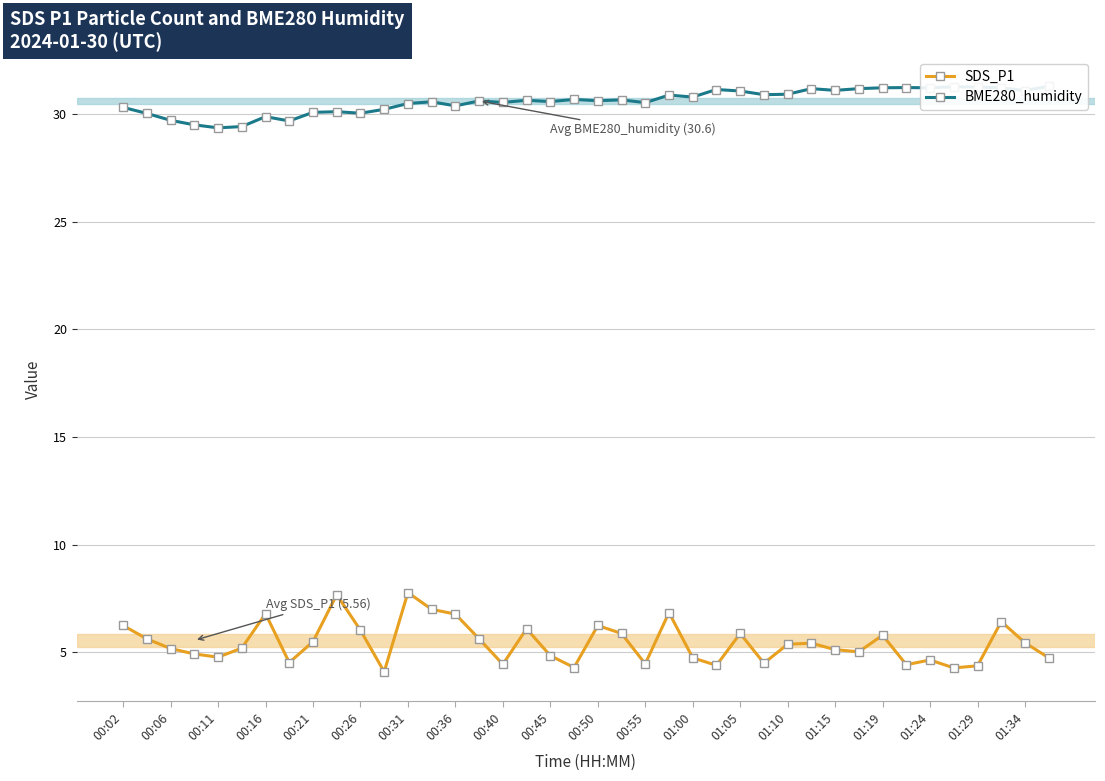

Reading left to right, list all the values displayed in this chart.

SDS_P1: 6.2	5.6	5.2	4.9	4.8	5.2	6.8	4.5	5.5	7.7	6.0	4.1	7.8	7.0	6.8	5.6	4.5	6.1	4.8	4.3	6.2	5.9	4.5	6.8	4.8	4.4	5.9	4.5	5.4	5.4	5.1	5.0	5.8	4.4	4.7	4.3	4.4	6.4	5.5	4.8
BME280_humidity: 30.3	30.0	29.7	29.5	29.4	29.4	29.9	29.7	30.1	30.1	30.0	30.2	30.5	30.6	30.4	30.6	30.5	30.6	30.6	30.7	30.6	30.6	30.5	30.9	30.8	31.1	31.1	30.9	30.9	31.2	31.1	31.2	31.2	31.2	31.2	31.3	31.2	31.2	31.1	31.3